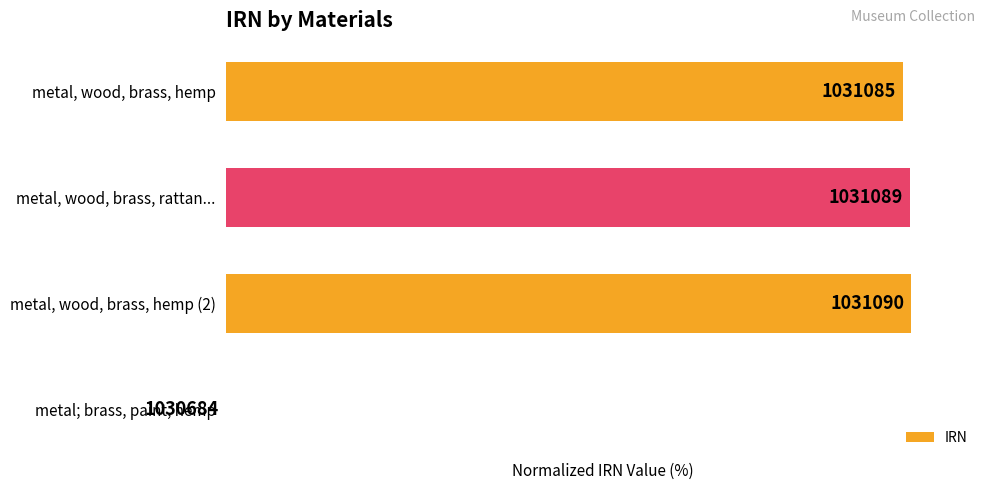

Are the bars horizontal?

Yes